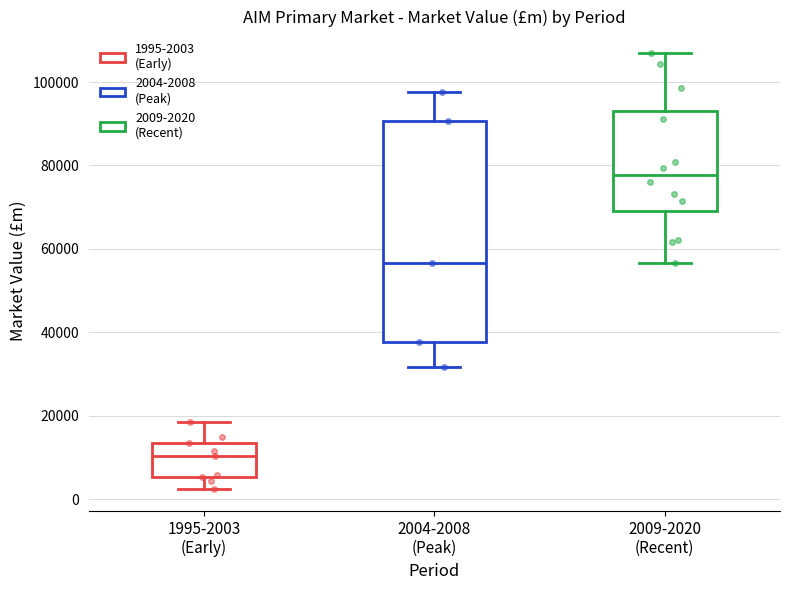

Which box is the tallest, from its lower edge to its upper edge?

2004-2008 (Peak)